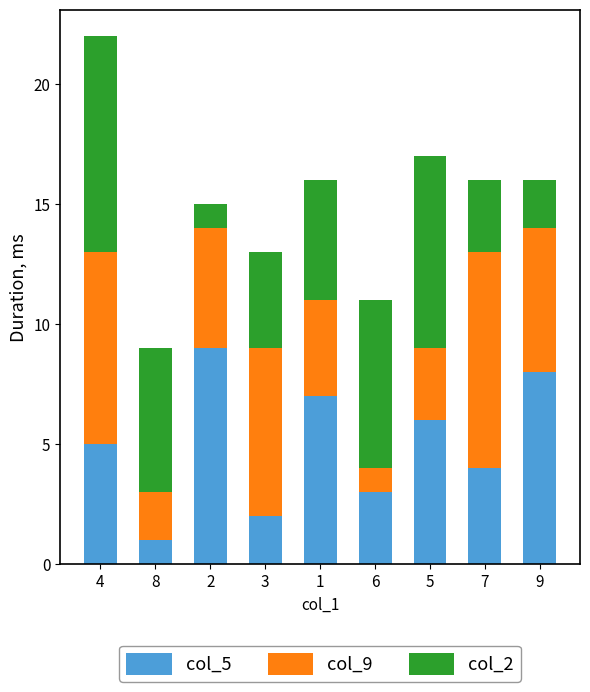

Reading left to right, list the values for the col_5 series.

4=5	8=1	2=9	3=2	1=7	6=3	5=6	7=4	9=8